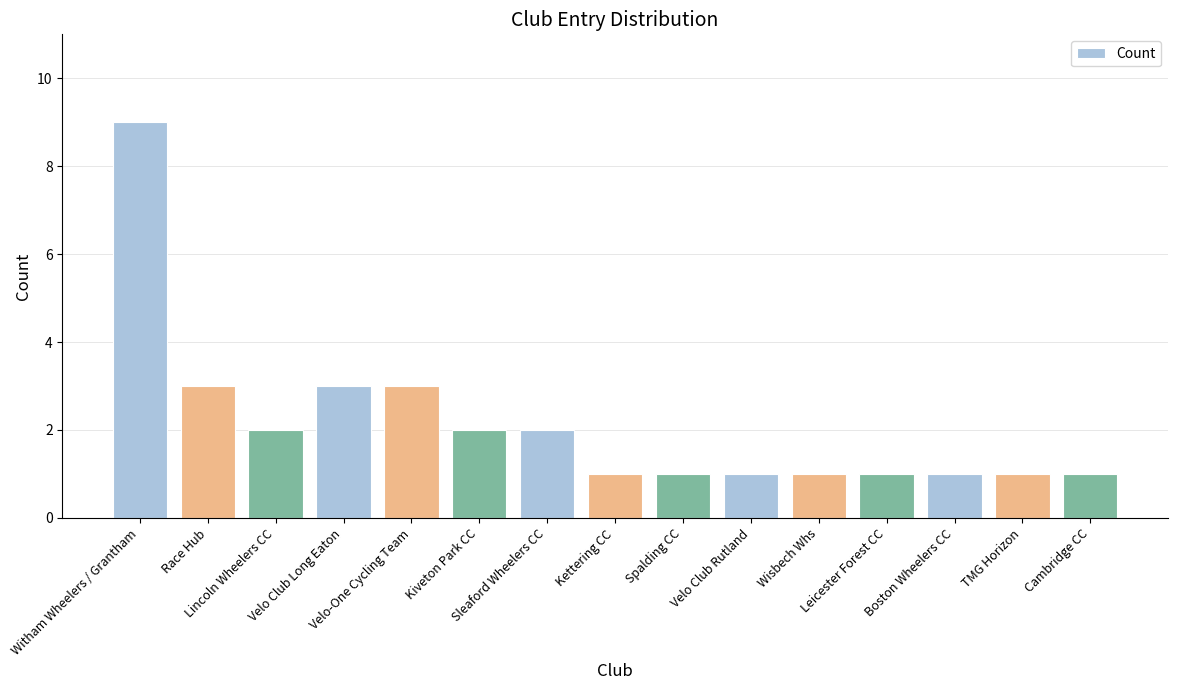

Does the chart contain stacked bars?

No